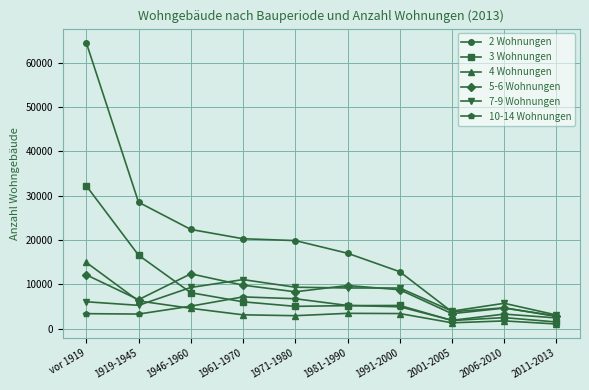

Rank the series by their maximum value, from highest to lowest.

2 Wohnungen, 3 Wohnungen, 4 Wohnungen, 5-6 Wohnungen, 7-9 Wohnungen, 10-14 Wohnungen